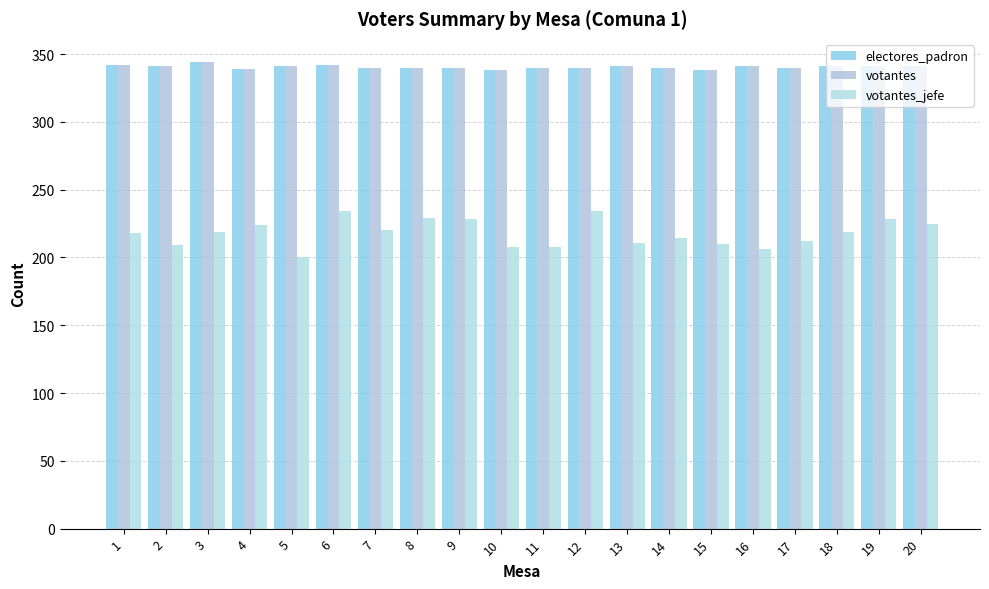

How many bars are there in each group?

3